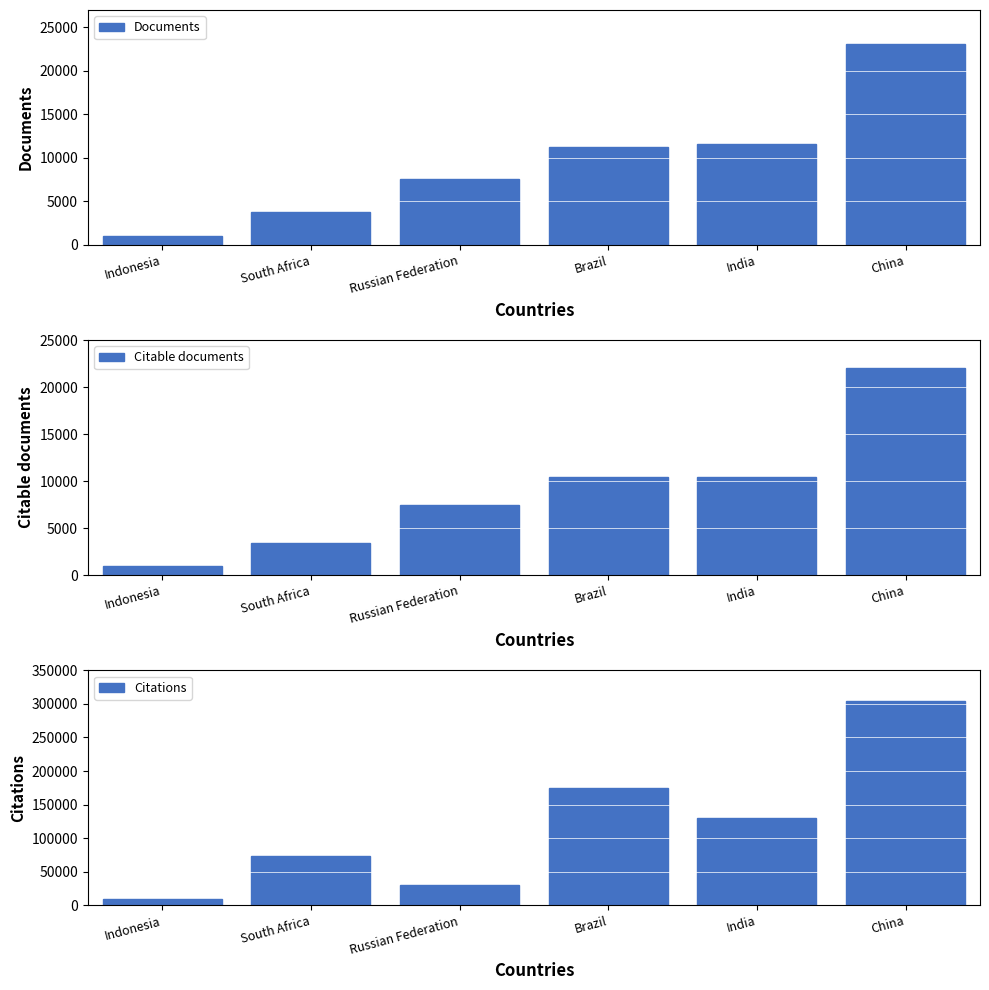

Reading left to right, list all the values displayed in this chart.

Documents: Indonesia=994	South Africa=3732	Russian Federation=7634	Brazil=11302	India=11560	China=23047
Citable documents: Indonesia=957	South Africa=3404	Russian Federation=7508	Brazil=10415	India=10439	China=22054
Citations: Indonesia=9760	South Africa=73958	Russian Federation=29597	Brazil=174925	India=130307	China=303905